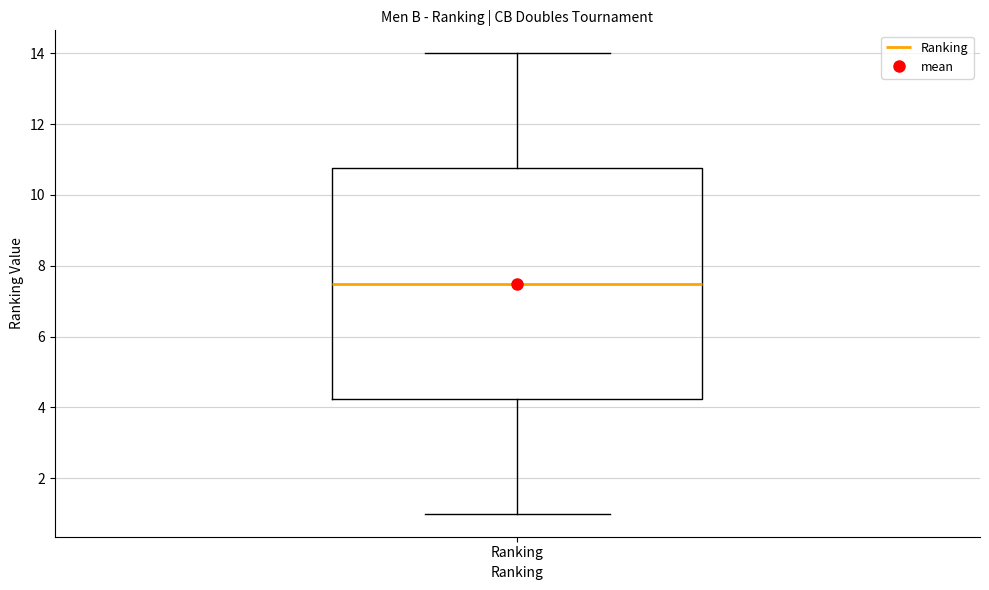

Where does the upper whisker of the box for Ranking end on the y-axis? The values are not printed on the chart, so give them approximately, as read against the axis.

14.0